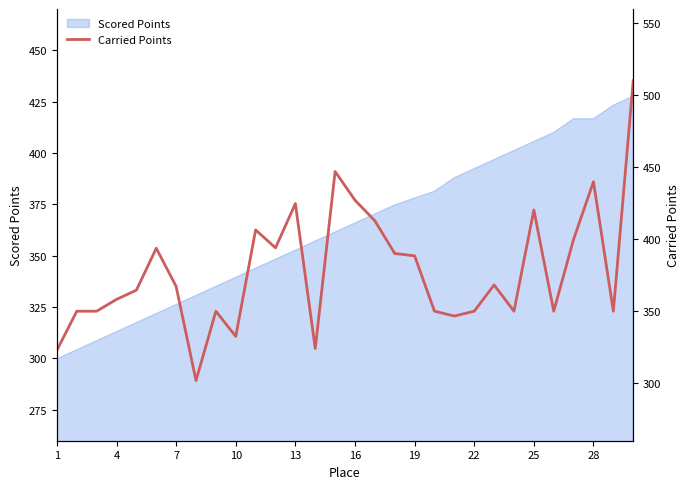

True or false: Scored Points has a value of 365.9 at 16.

True